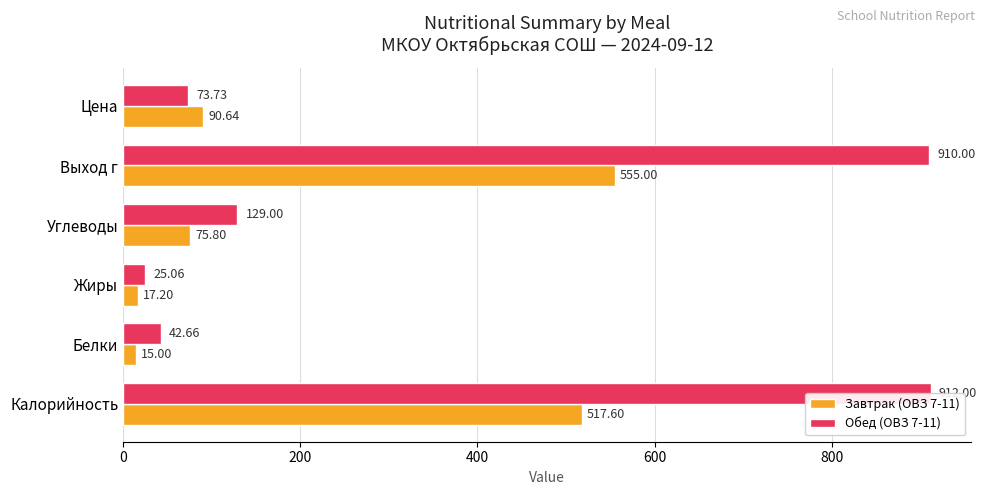

The Обед (ОВЗ 7-11) series shows 239.2 at Калорийность. True or false?

False